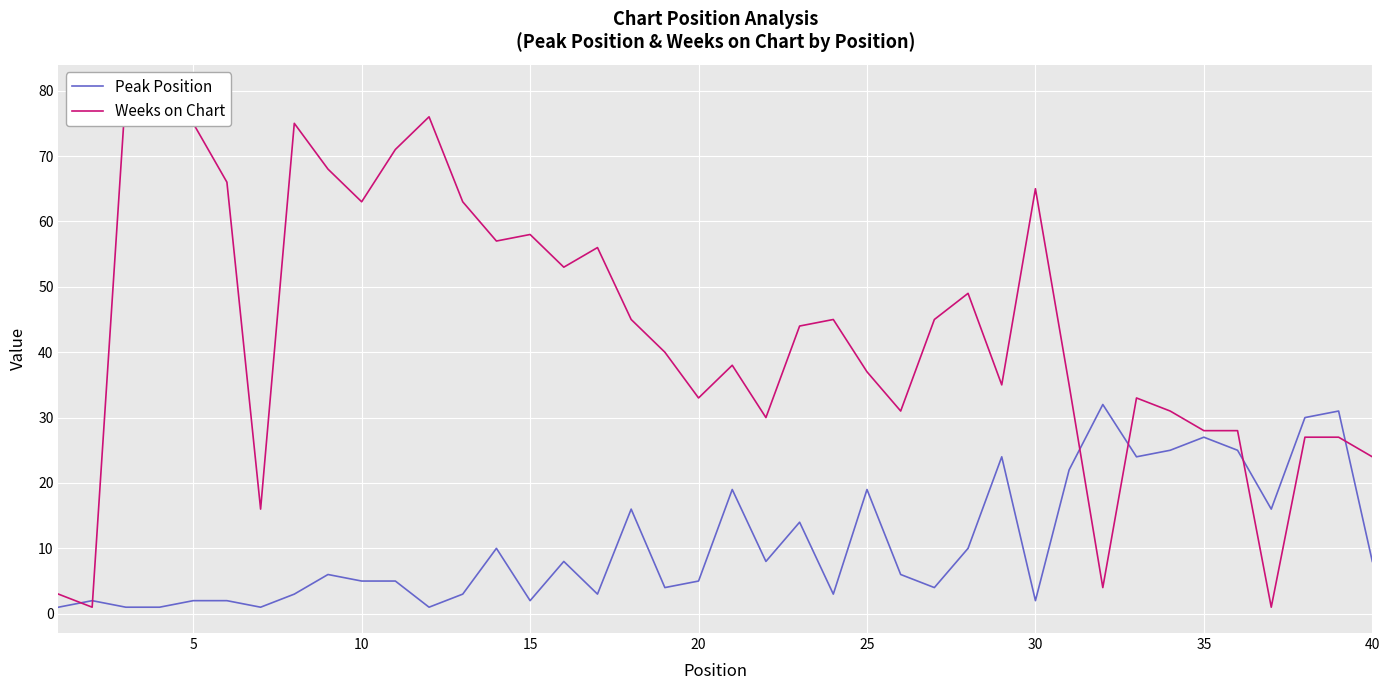

What is the minimum value shown in the chart?

1